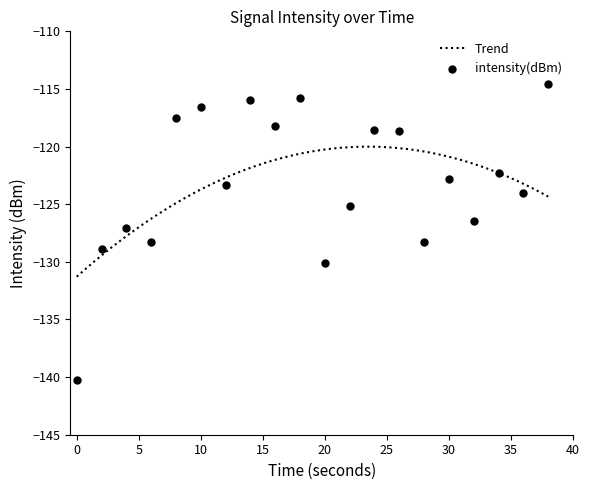

What is the maximum value for Trend?

-120.0